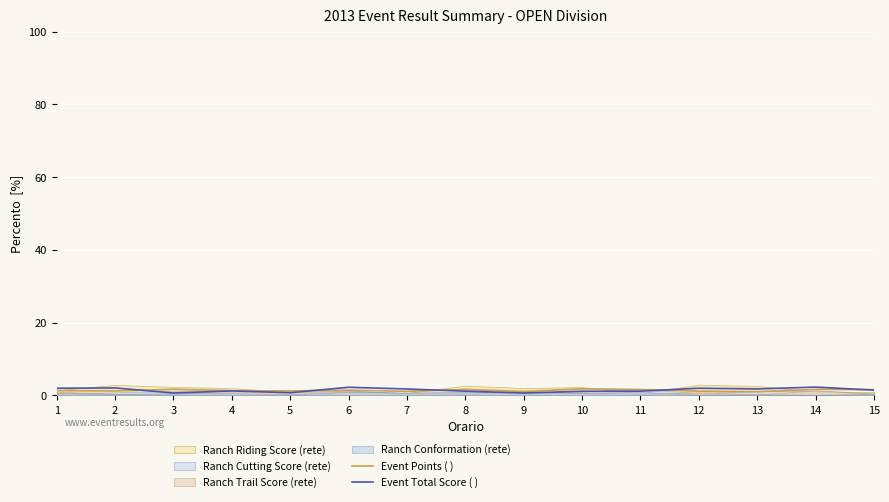

At how many categories does at least one series exceed 2?

3